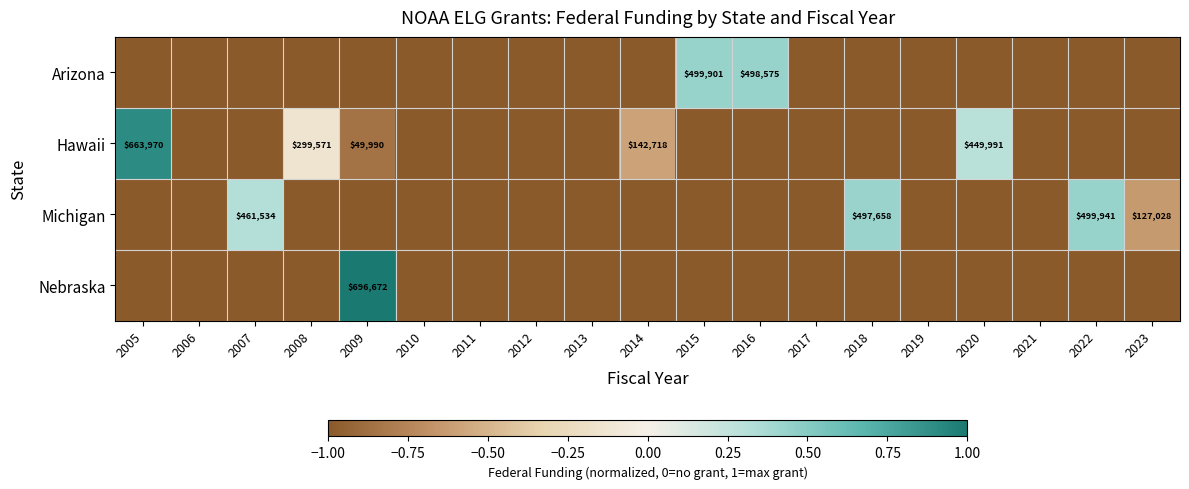

Is it true that Michigan equals 461534 at 2007?

True